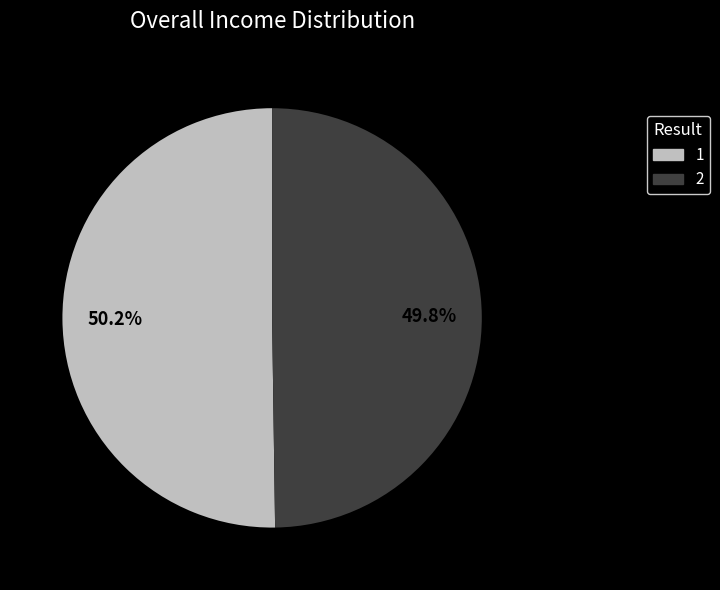

What percentage do 1 and 2 together represent?

100.0%